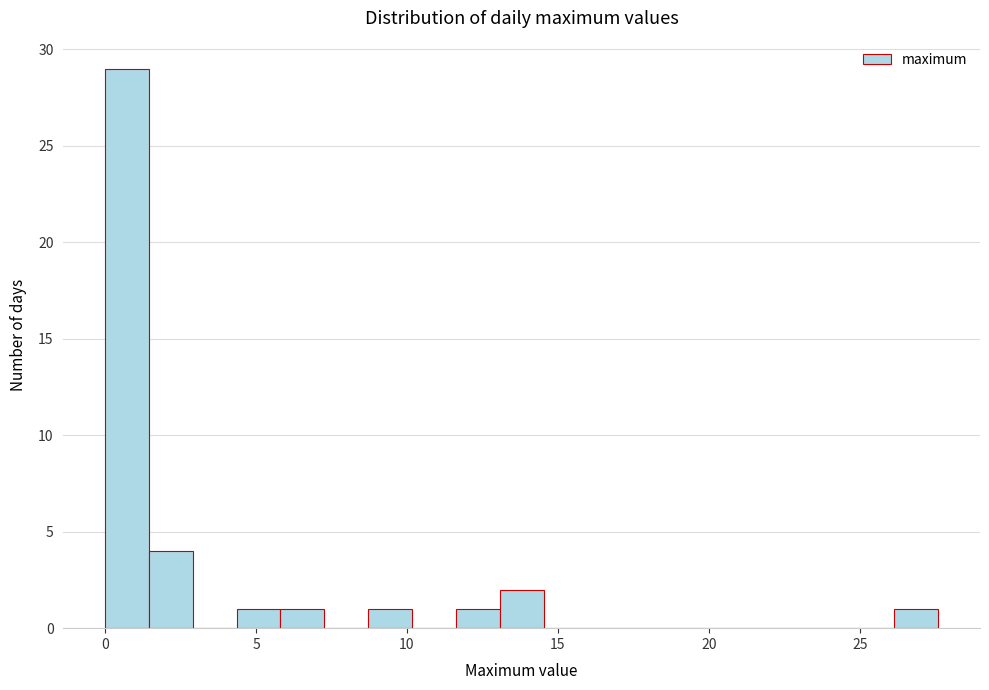

Read against the x-axis, roughly where is the centre of the tallest bar?

0.5